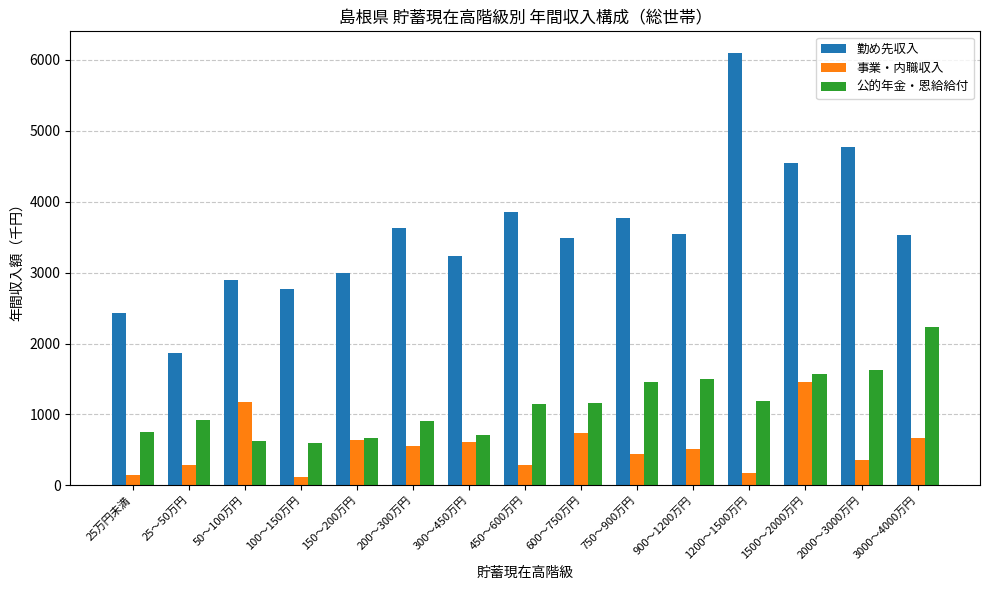

True or false: 公的年金・恩給給付 has a value of 583 at 600～750万円.

False